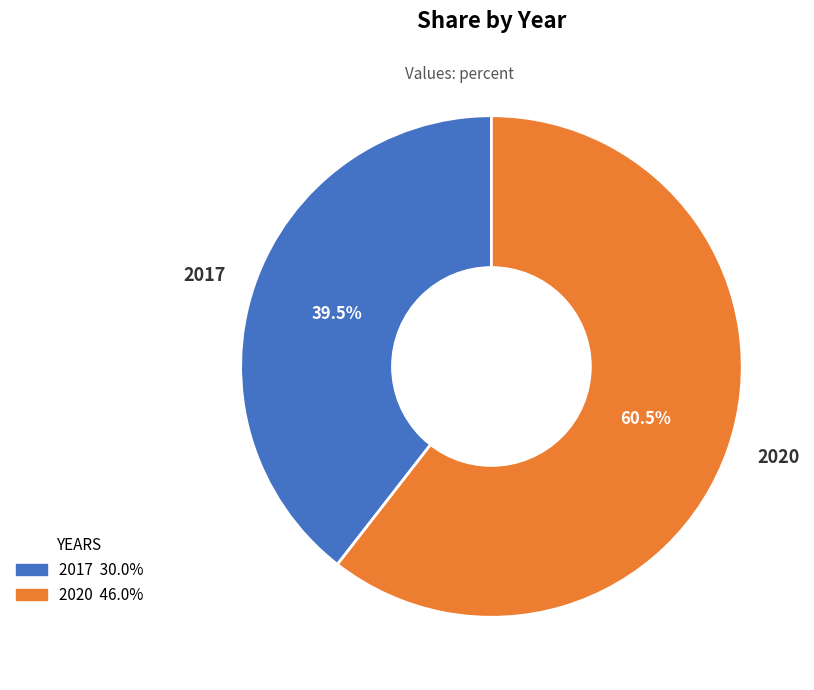

Which has a higher value, 2017 or 2020?

2020